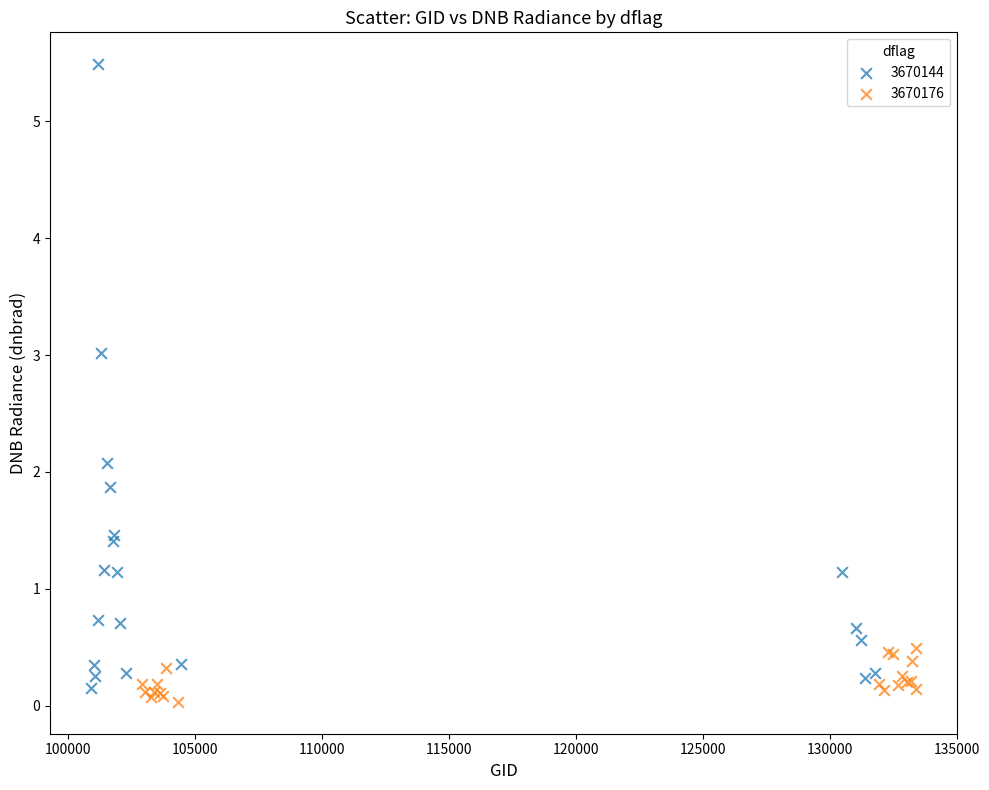

Which series reaches the maximum Y coordinate?

3670144